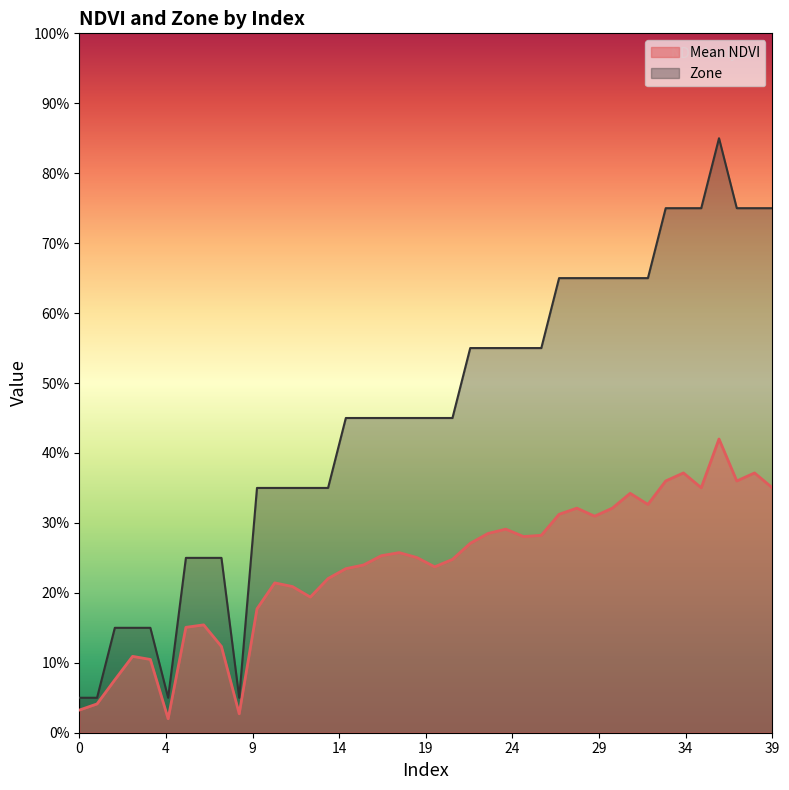

The value of Mean NDVI at 20 is 0.9. True or false?

False